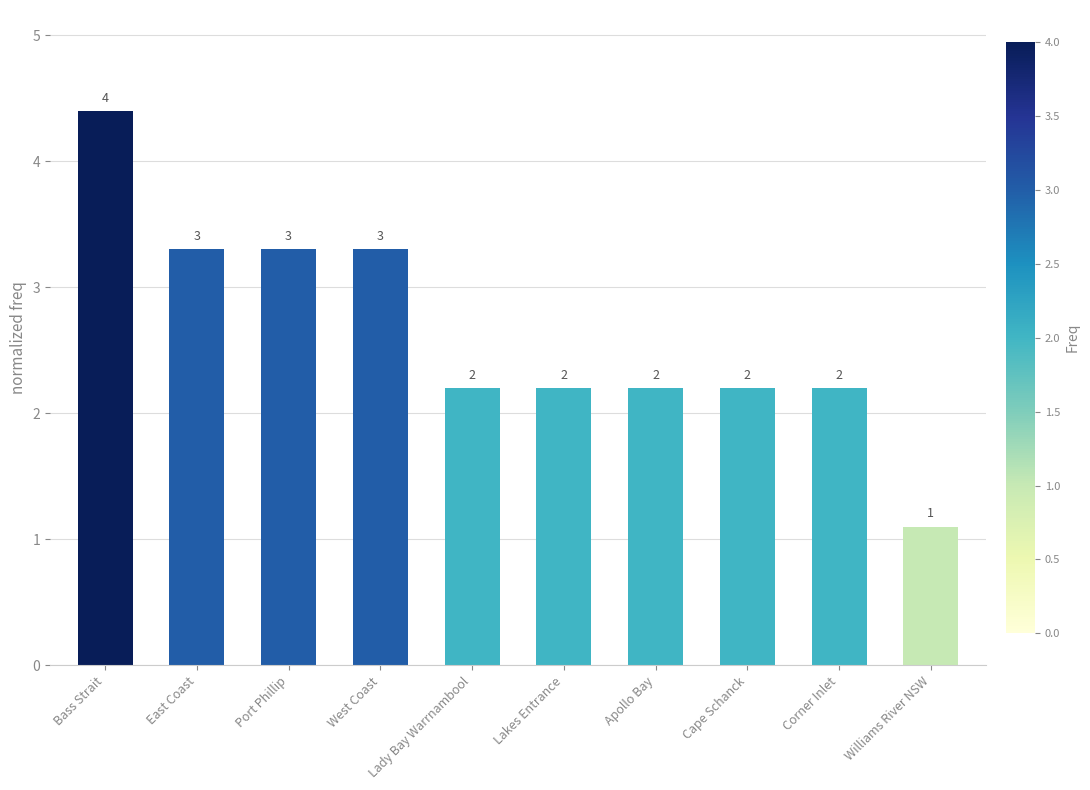

What is the change in value from East Coast to Lady Bay Warrnambool?

-1.1